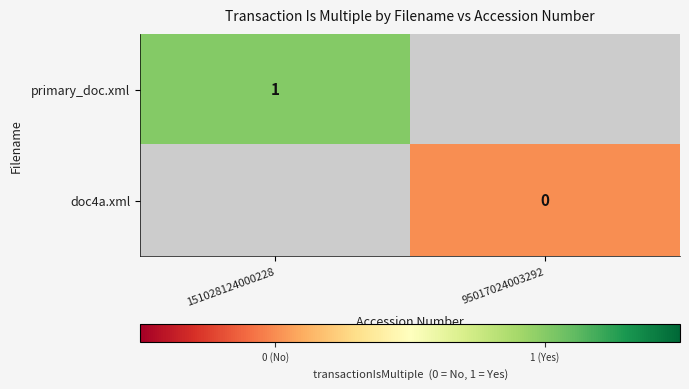

Is the value of doc4a.xml at 95017024003292 greater than the value of primary_doc.xml at 151028124000228?

No